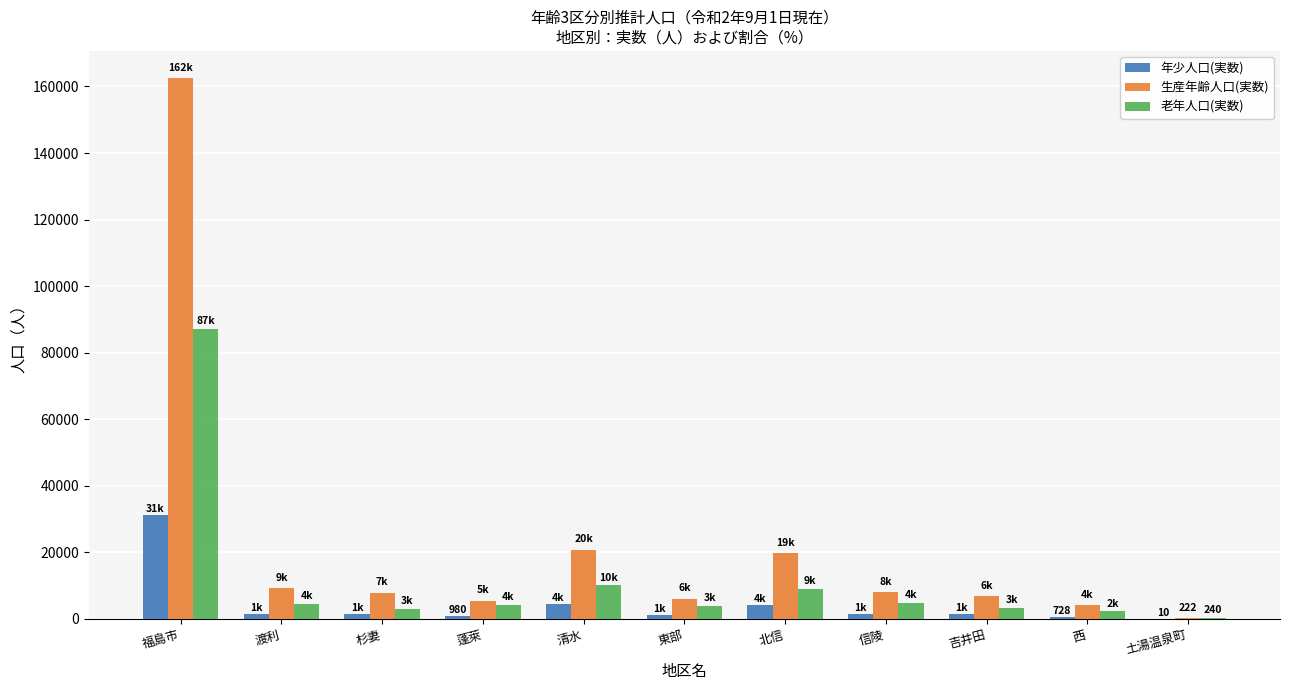

What is the approximate value of 生産年齢人口(実数) at 北信, to the nearest 50?

19700